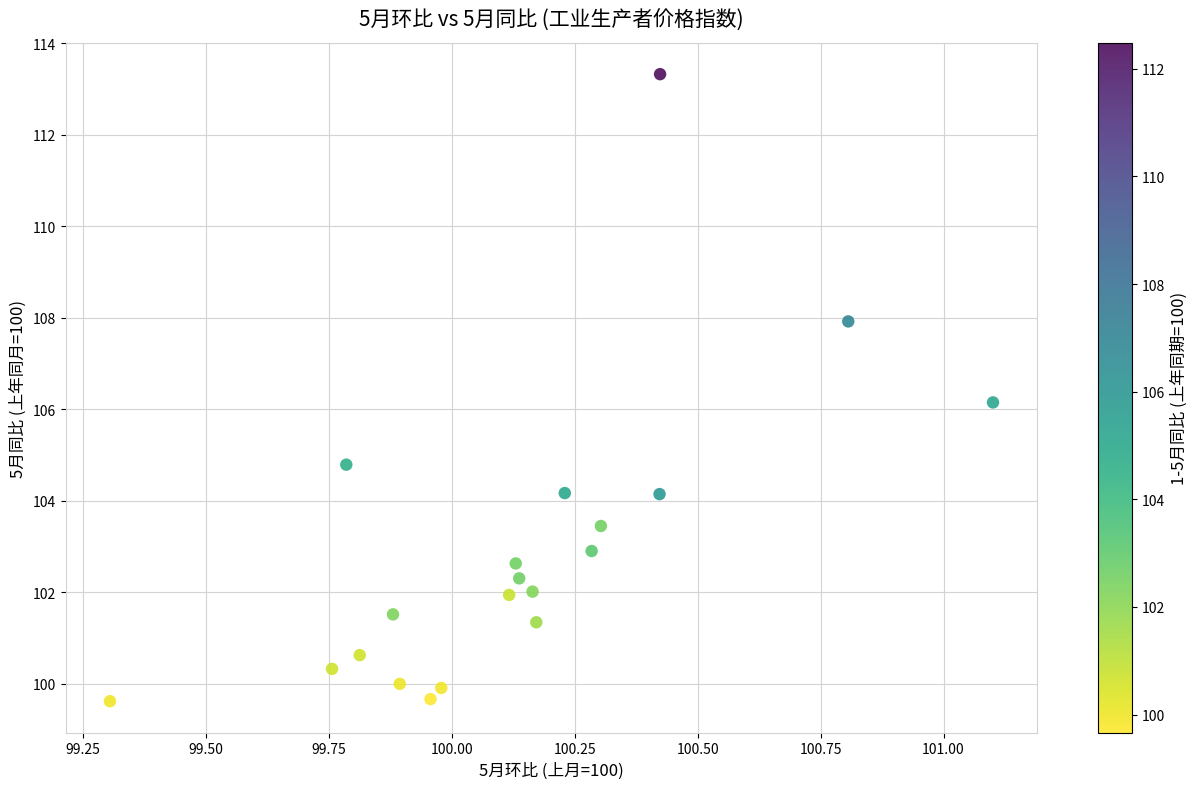

What Y value in the scatter plot is closest to 106?

106.2